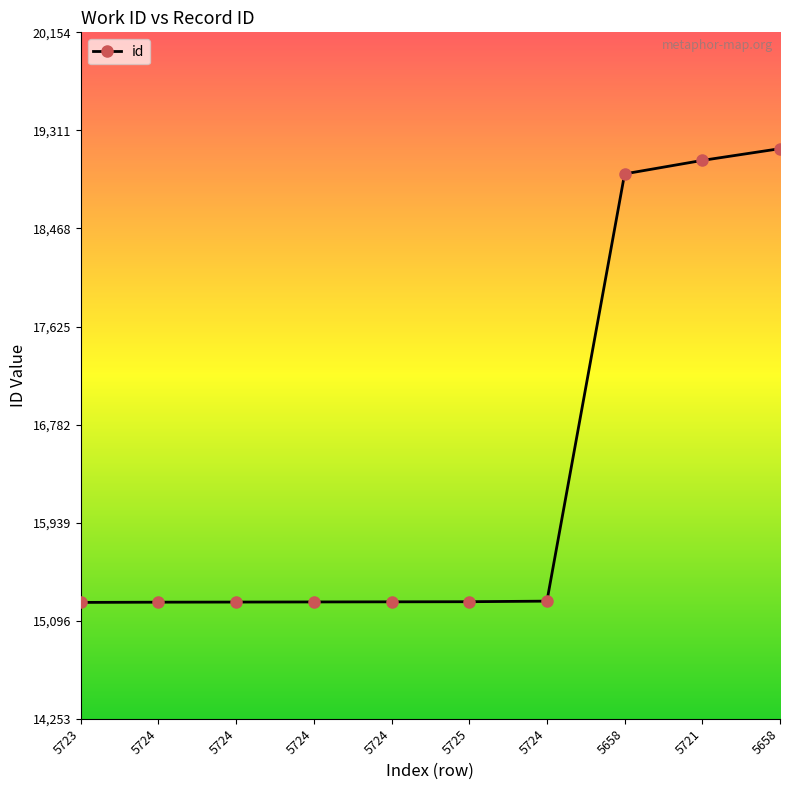

What is the sum of all values?

163946